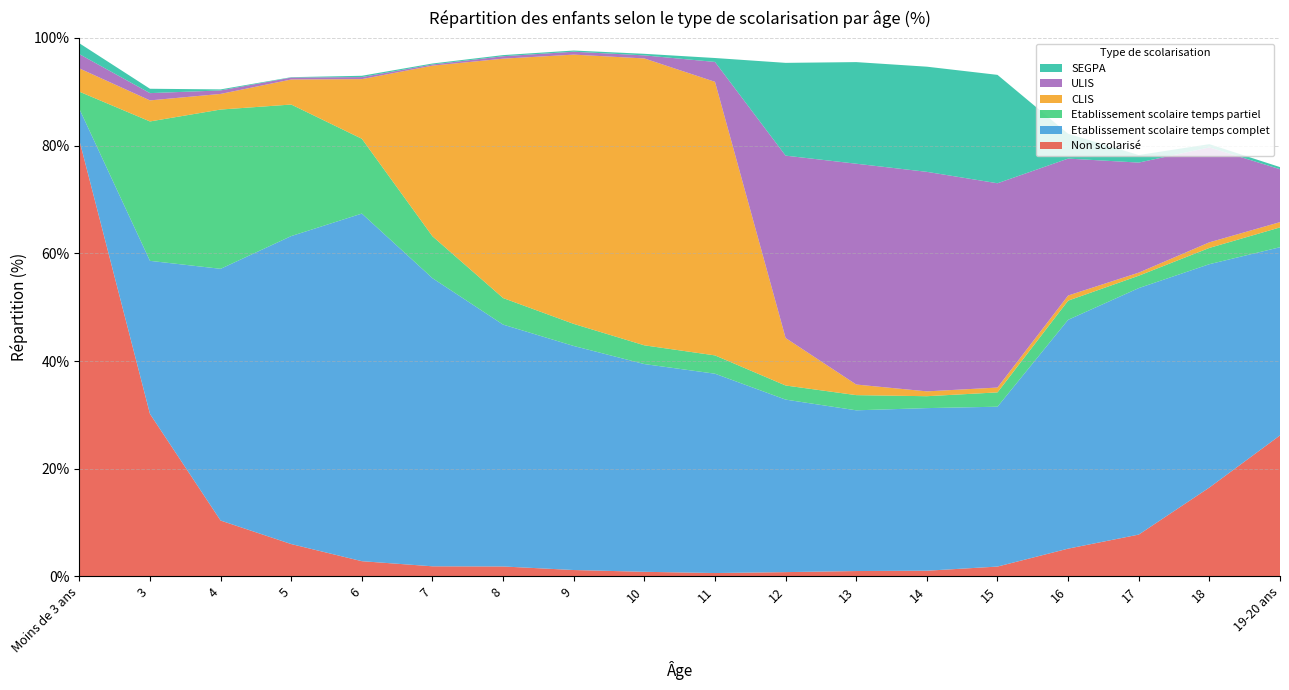

Reading left to right, extract all data points from this chart.

Non scolarisé: Moins de 3 ans=81.0	3=30.2	4=10.4	5=6.0	6=2.8	7=1.9	8=1.9	9=1.2	10=0.9	11=0.6	12=0.8	13=1.0	14=1.1	15=1.8	16=5.2	17=7.8	18=16.5	19-20 ans=26.2
Etablissement scolaire temps complet: Moins de 3 ans=5.8	3=28.4	4=46.8	5=57.2	6=64.6	7=53.5	8=44.9	9=41.6	10=38.6	11=37.0	12=32.0	13=29.9	14=30.2	15=29.7	16=42.5	17=45.8	18=41.5	19-20 ans=35.0
Etablissement scolaire temps partiel: Moins de 3 ans=3.2	3=25.9	4=29.6	5=24.4	6=13.9	7=7.8	8=4.9	9=4.1	10=3.5	11=3.4	12=2.6	13=2.8	14=2.2	15=2.7	16=3.6	17=2.3	18=3.0	19-20 ans=3.7
CLIS: Moins de 3 ans=4.3	3=3.9	4=2.9	5=4.7	6=11.1	7=31.7	8=44.5	9=50.0	10=53.3	11=50.8	12=8.8	13=2.0	14=0.9	15=0.9	16=0.9	17=0.6	18=1.0	19-20 ans=1.0
ULIS: Moins de 3 ans=2.6	3=1.4	4=0.7	5=0.4	6=0.4	7=0.2	8=0.5	9=0.5	10=0.6	11=3.7	12=33.9	13=41.0	14=40.8	15=37.9	16=25.4	17=20.4	18=17.6	19-20 ans=9.8
SEGPA: Moins de 3 ans=2.0	3=0.8	4=0.2	5=0.1	6=0.2	7=0.2	8=0.2	9=0.2	10=0.3	11=0.7	12=17.2	13=18.9	14=19.5	15=20.1	16=4.6	17=1.4	18=0.6	19-20 ans=0.4